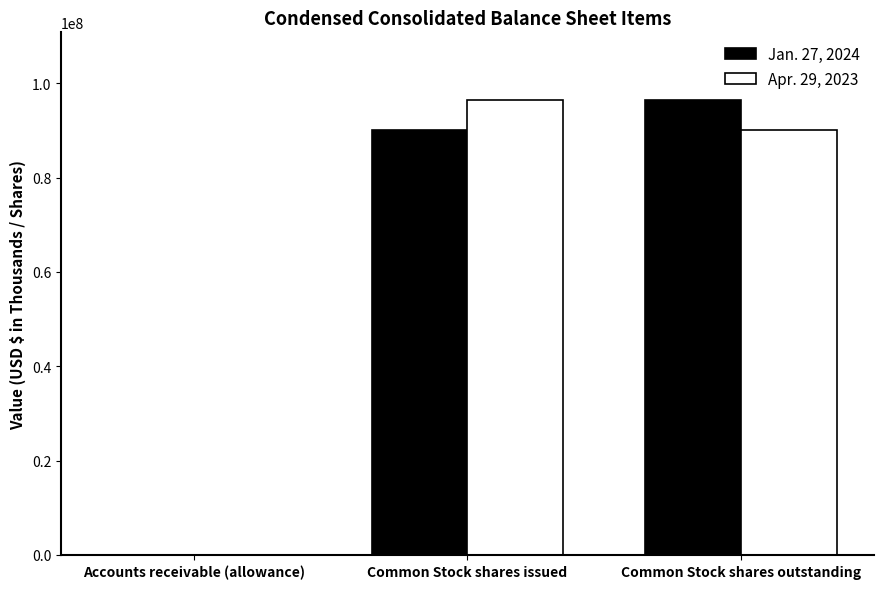

Reading right to left, what are all the values shown in this chart?

Jan. 27, 2024: Common Stock shares outstanding=96350000	Common Stock shares issued=90092000	Accounts receivable (allowance)=3949
Apr. 29, 2023: Common Stock shares outstanding=90092000	Common Stock shares issued=96350000	Accounts receivable (allowance)=3667